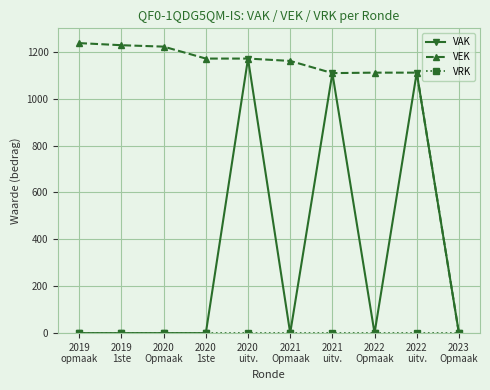

What is the highest value of the VAK series?

1171